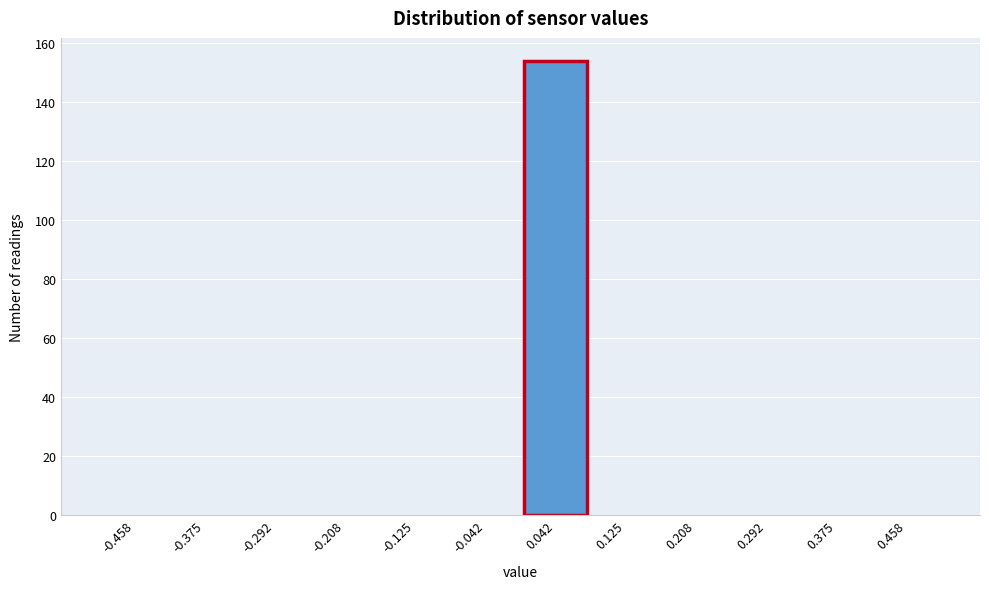

Reading left to right, list every bar in this chart as the range it spans on the x-axis followed by its height. Neither the bar edges nor the heights are printed on the chart, so give them approximately, as read against the axes.

-0.50 to -0.42: 0
-0.42 to -0.33: 0
-0.33 to -0.25: 0
-0.25 to -0.17: 0
-0.17 to -0.08: 0
-0.08 to 0.00: 0
0.00 to 0.08: 154
0.08 to 0.17: 0
0.17 to 0.25: 0
0.25 to 0.33: 0
0.33 to 0.42: 0
0.42 to 0.50: 0